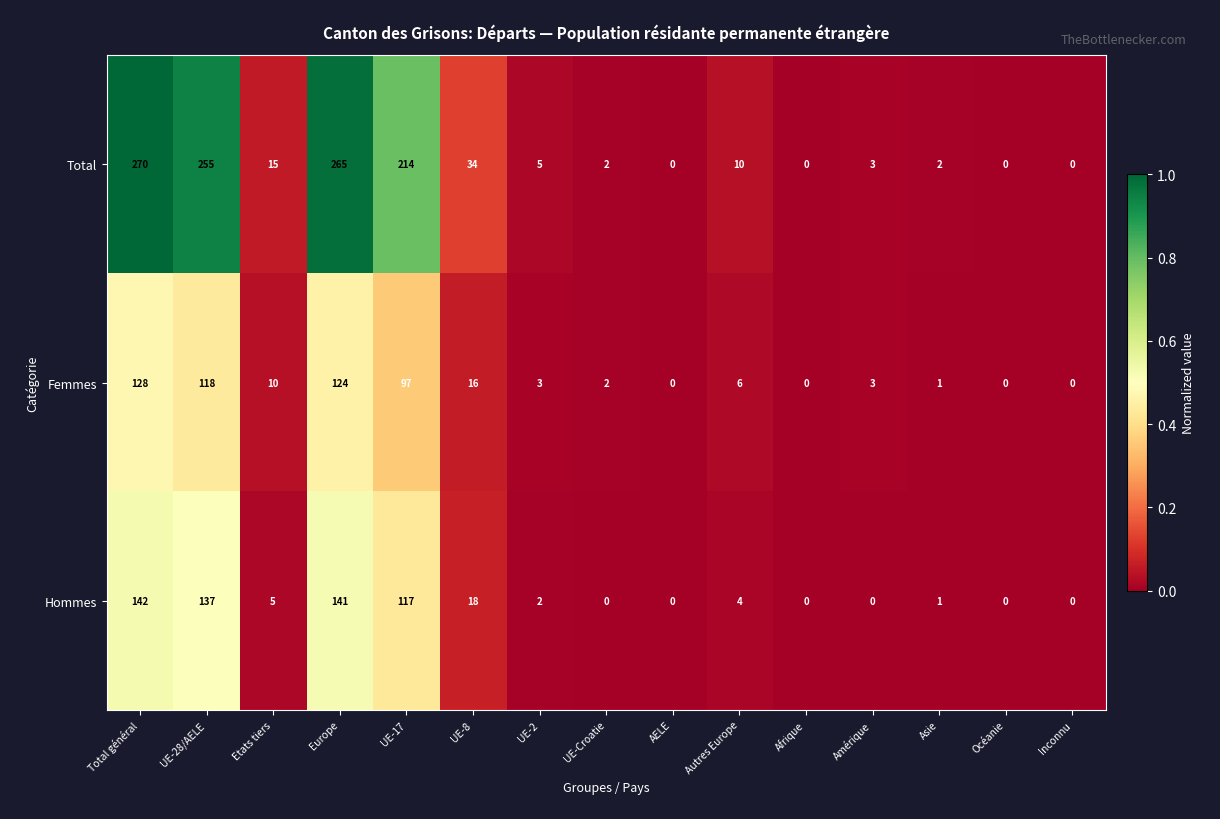

Which series has the largest total across all categories?

Total